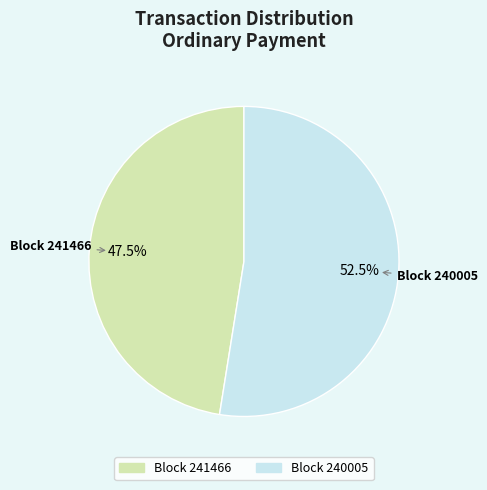

Is there a majority slice in this chart?

Yes